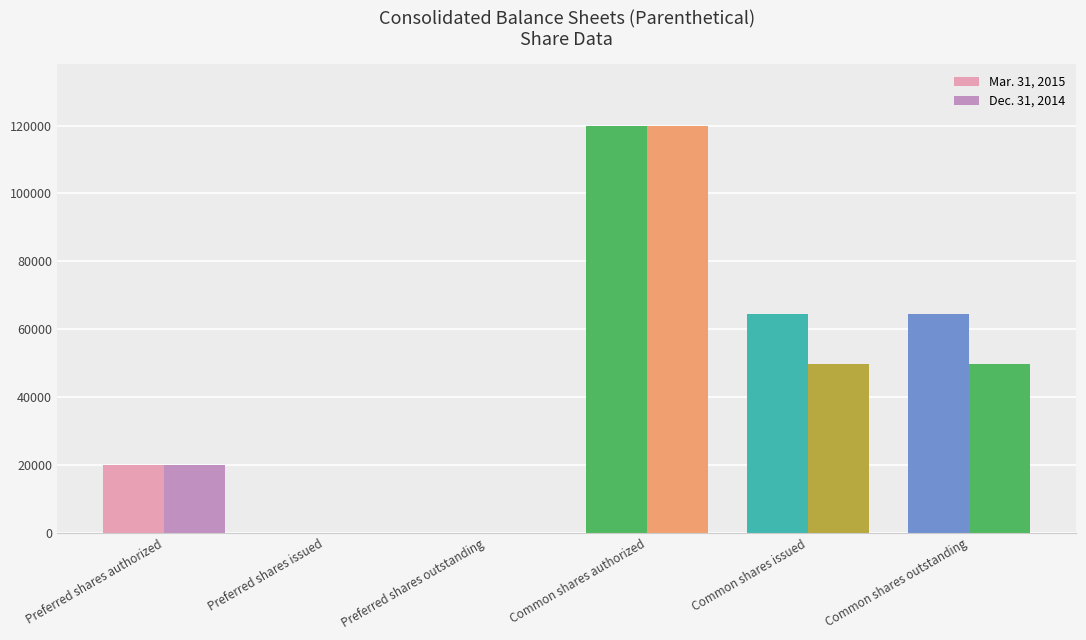

What is the difference between the maximum and second lowest values in the Mar. 31, 2015 series?

120000